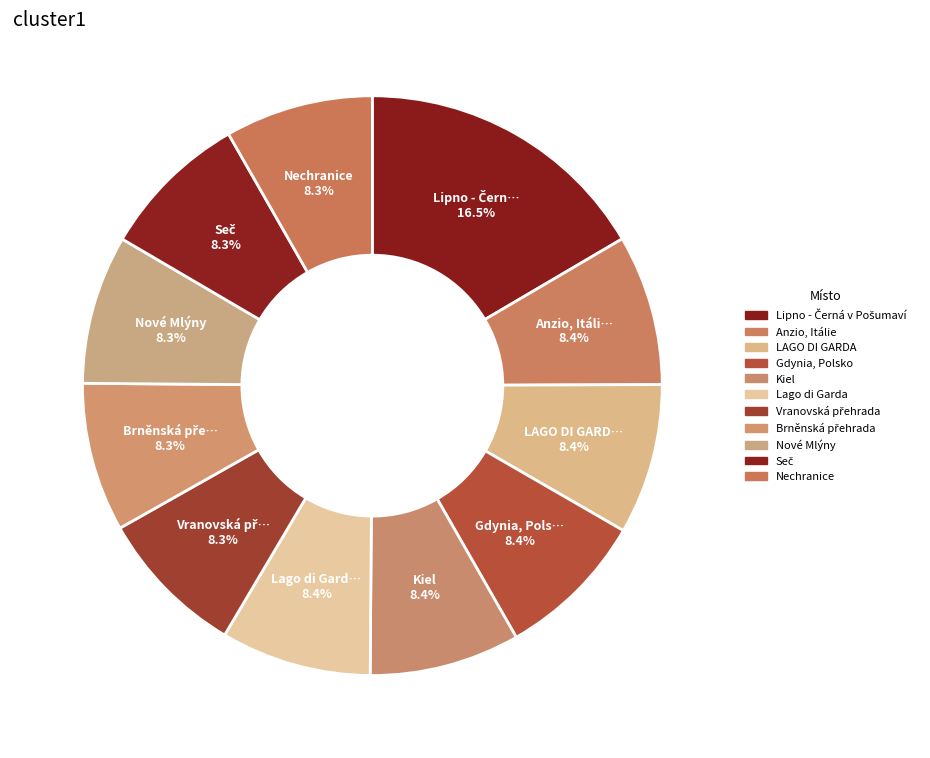

How many slices are in this pie chart?

11